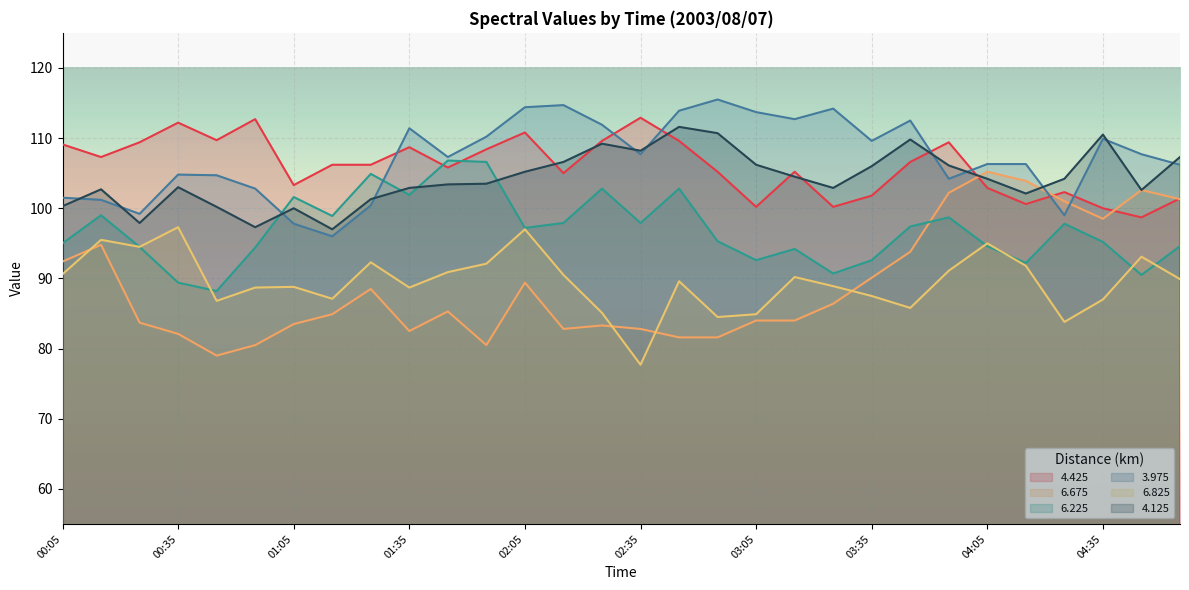

Reading right to left, transcribe all the data shown in this chart.

4.425: 04:55=101.4	04:45=98.7	04:35=100.0	04:25=102.3	04:15=100.6	04:05=102.9	03:55=109.4	03:45=106.6	03:35=101.8	03:25=100.2	03:15=105.2	03:05=100.2	02:55=105.2	02:45=109.6	02:35=112.9	02:25=109.6	02:15=105.0	02:05=110.8	01:55=108.4	01:45=105.8	01:35=108.7	01:25=106.2	01:15=106.2	01:05=103.3	00:55=112.7	00:45=109.7	00:35=112.2	00:25=109.4	00:15=107.3	00:05=109.1
6.675: 04:55=101.3	04:45=102.6	04:35=98.5	04:25=101.0	04:15=103.9	04:05=105.2	03:55=102.2	03:45=93.8	03:35=90.1	03:25=86.4	03:15=84.0	03:05=84.0	02:55=81.6	02:45=81.6	02:35=82.8	02:25=83.3	02:15=82.8	02:05=89.4	01:55=80.5	01:45=85.3	01:35=82.5	01:25=88.5	01:15=84.9	01:05=83.5	00:55=80.5	00:45=79.0	00:35=82.1	00:25=83.7	00:15=94.8	00:05=92.4
6.225: 04:55=94.6	04:45=90.5	04:35=95.2	04:25=97.8	04:15=92.2	04:05=94.6	03:55=98.7	03:45=97.4	03:35=92.6	03:25=90.7	03:15=94.2	03:05=92.6	02:55=95.3	02:45=102.8	02:35=97.9	02:25=102.8	02:15=97.9	02:05=97.2	01:55=106.6	01:45=106.8	01:35=101.9	01:25=104.9	01:15=98.9	01:05=101.6	00:55=94.4	00:45=88.2	00:35=89.4	00:25=94.5	00:15=99.0	00:05=95.0
3.975: 04:55=106.2	04:45=107.7	04:35=109.9	04:25=99.0	04:15=106.3	04:05=106.3	03:55=104.2	03:45=112.5	03:35=109.6	03:25=114.2	03:15=112.7	03:05=113.7	02:55=115.5	02:45=113.9	02:35=107.7	02:25=111.9	02:15=114.7	02:05=114.4	01:55=110.2	01:45=107.3	01:35=111.4	01:25=100.4	01:15=96.0	01:05=97.8	00:55=102.8	00:45=104.7	00:35=104.8	00:25=99.2	00:15=101.2	00:05=101.5
6.825: 04:55=89.9	04:45=93.1	04:35=87.0	04:25=83.8	04:15=91.8	04:05=95.0	03:55=91.1	03:45=85.8	03:35=87.5	03:25=88.9	03:15=90.2	03:05=84.9	02:55=84.5	02:45=89.6	02:35=77.7	02:25=85.1	02:15=90.5	02:05=97.0	01:55=92.1	01:45=90.9	01:35=88.7	01:25=92.3	01:15=87.1	01:05=88.8	00:55=88.7	00:45=86.8	00:35=97.3	00:25=94.5	00:15=95.5	00:05=90.6
4.125: 04:55=107.3	04:45=102.6	04:35=110.5	04:25=104.2	04:15=102.1	04:05=104.2	03:55=106.1	03:45=109.8	03:35=106.0	03:25=102.9	03:15=104.5	03:05=106.2	02:55=110.7	02:45=111.6	02:35=108.2	02:25=109.2	02:15=106.6	02:05=105.2	01:55=103.5	01:45=103.4	01:35=102.9	01:25=101.3	01:15=97.0	01:05=100.0	00:55=97.3	00:45=100.2	00:35=103.0	00:25=97.9	00:15=102.7	00:05=100.3